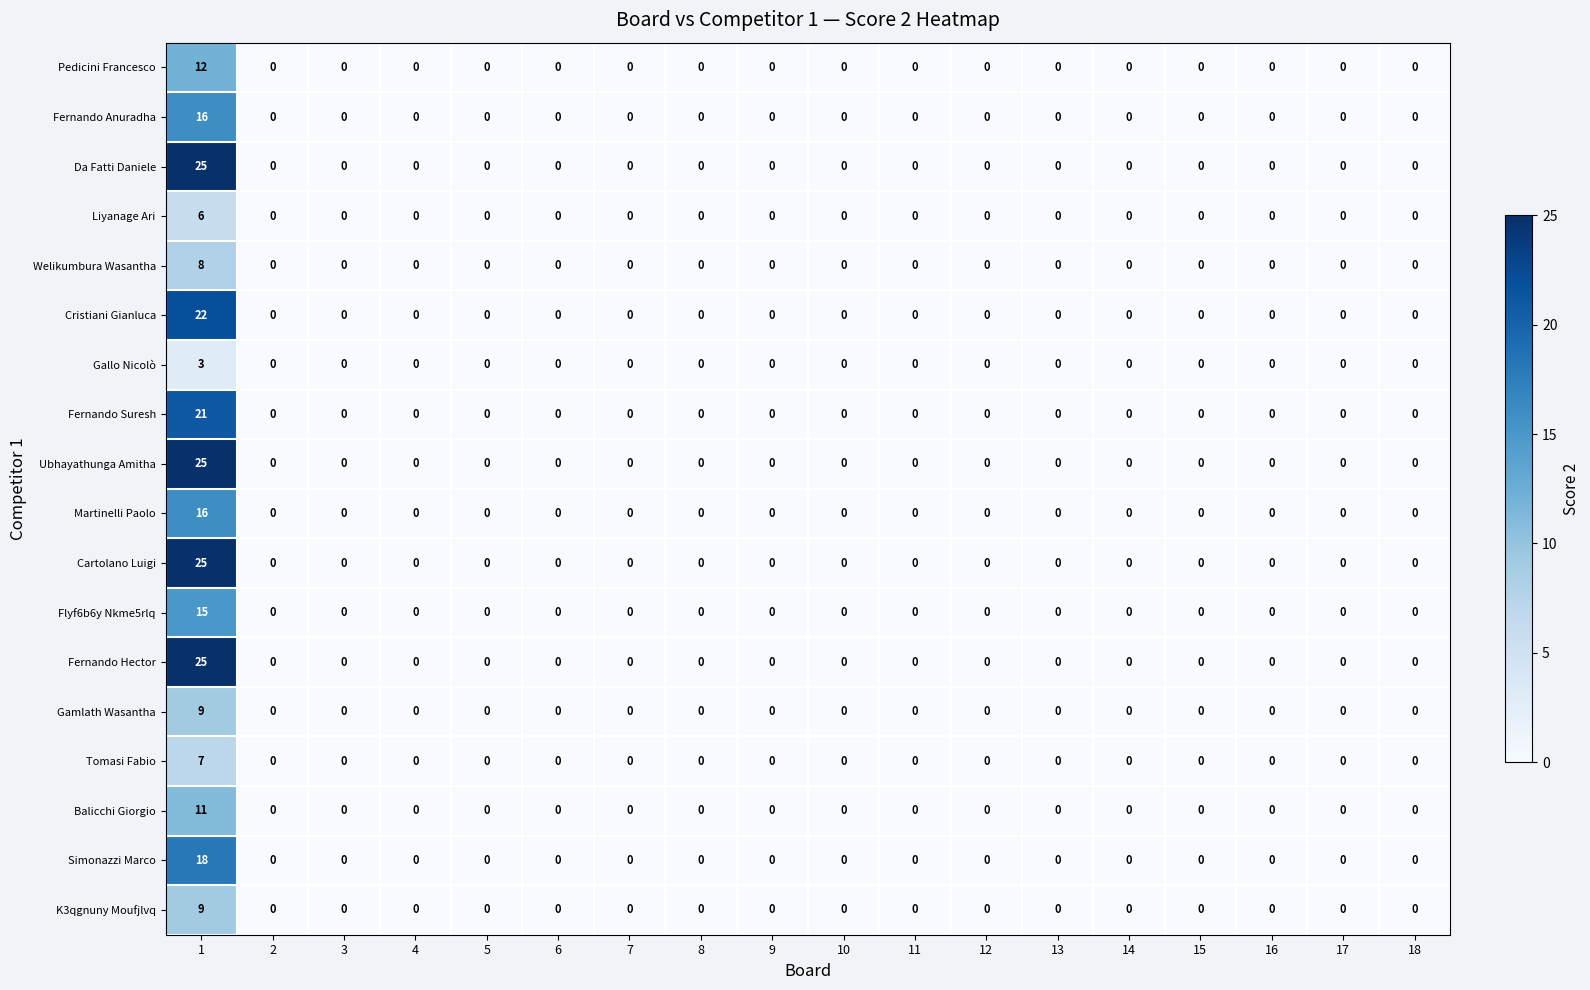

At which category is the sum across all series the highest?

1